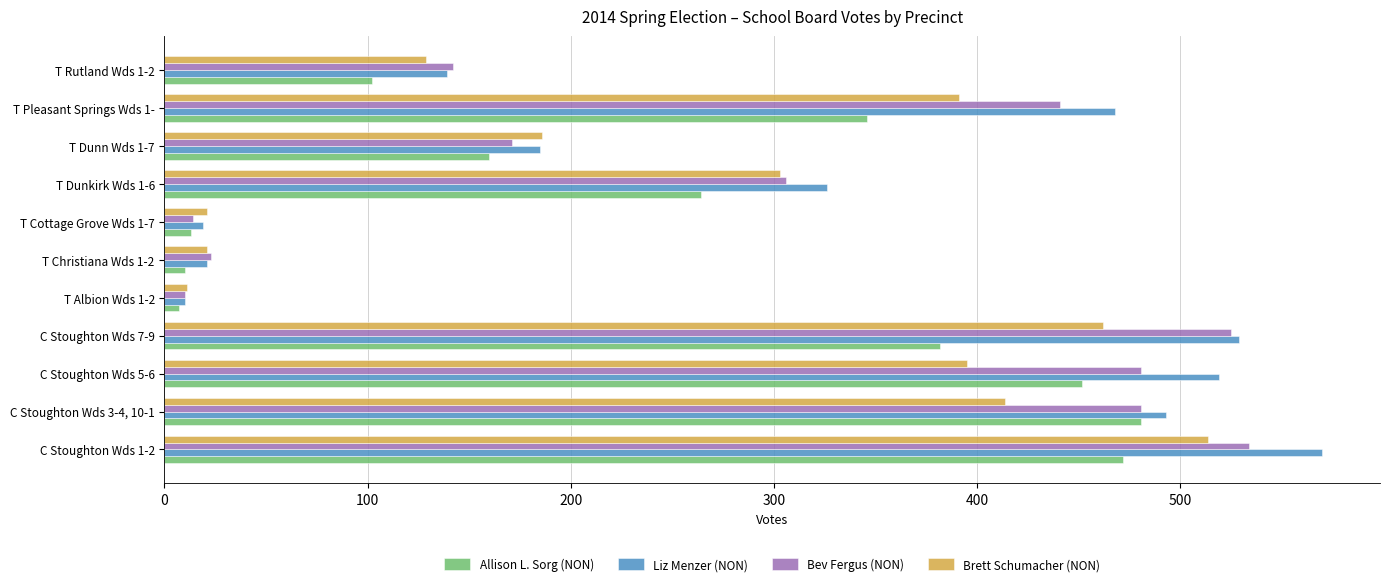

What is the average value of the Brett Schumacher (NON) series?

259